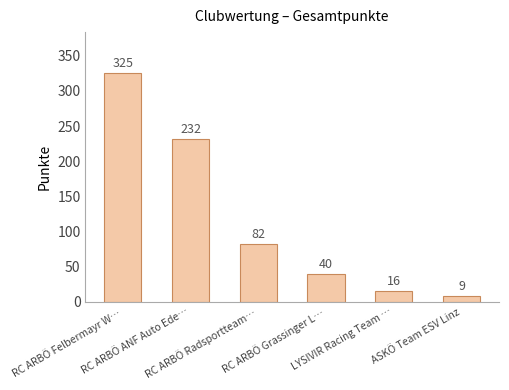

Where does the data first go above 82?

RC ARBÖ Felbermayr W…